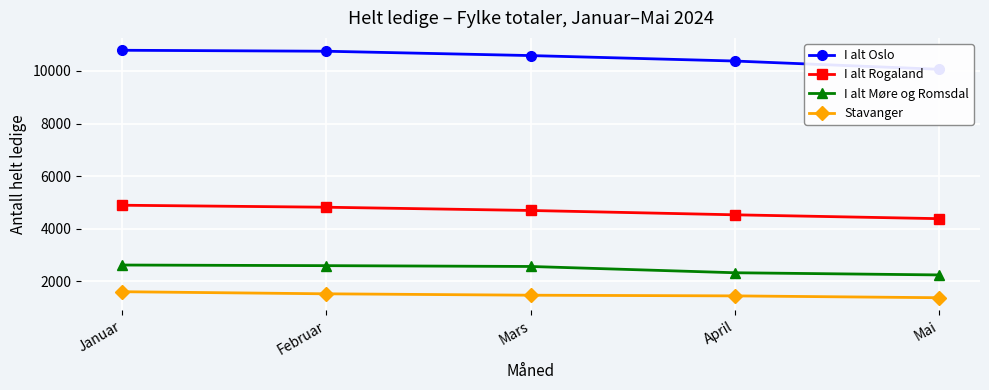

What is the sum of the I alt Rogaland values at Mars and April?

9213